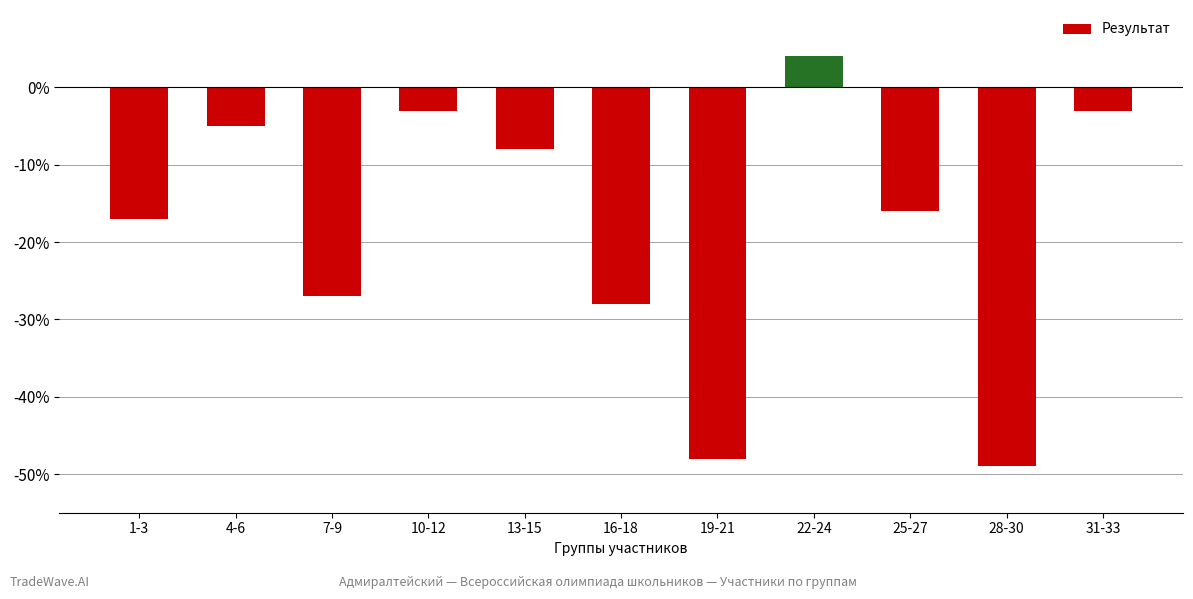

What is the change in value from 4-6 to 19-21?

-43